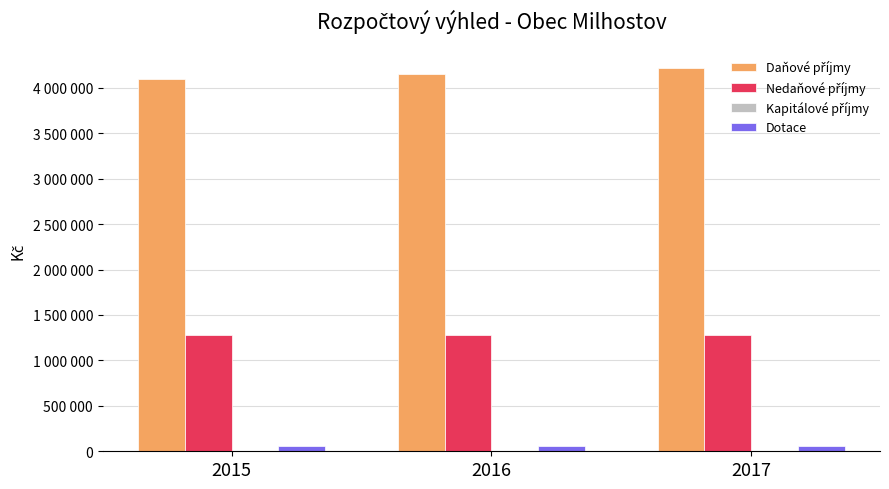

True or false: Dotace has a value of 103572 at 2015.

False